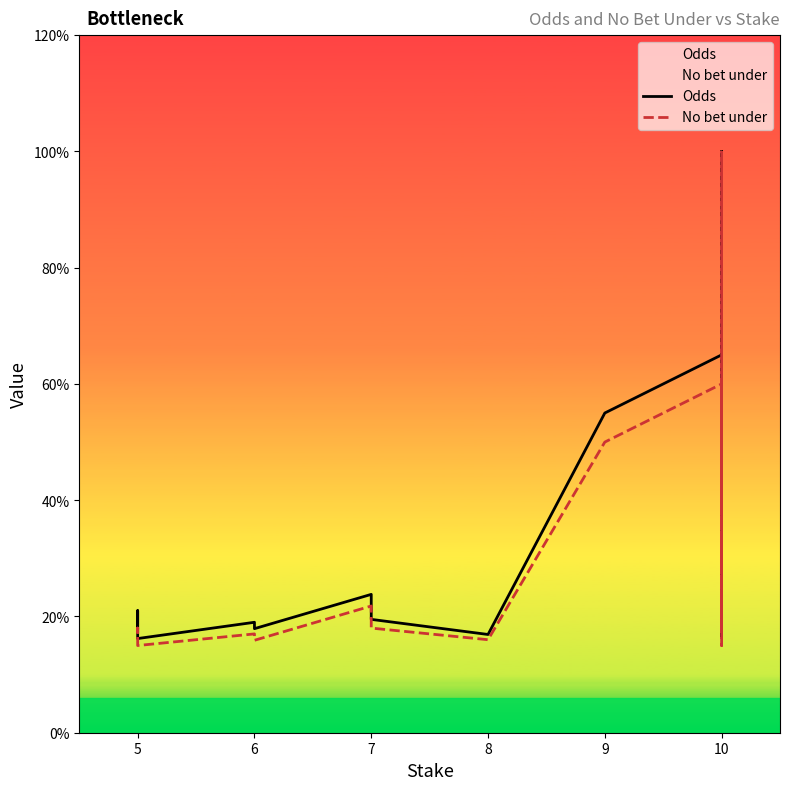

At 8, list the series in order from largest to smallest.

Odds, No bet under